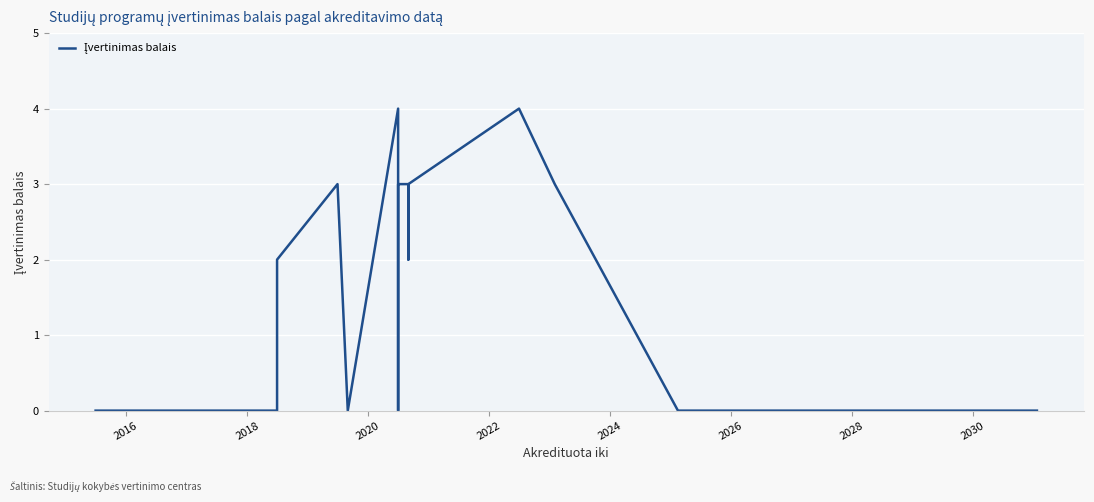

At which label is the value closest to 2?

2024